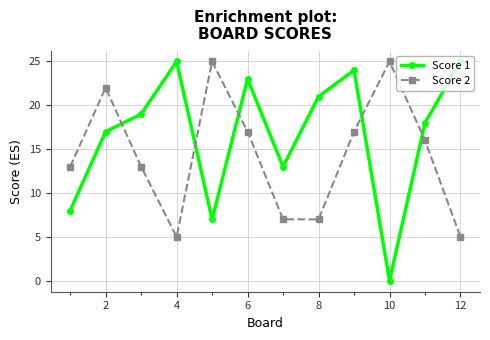

Is this an area chart (filled region under the line)?

No